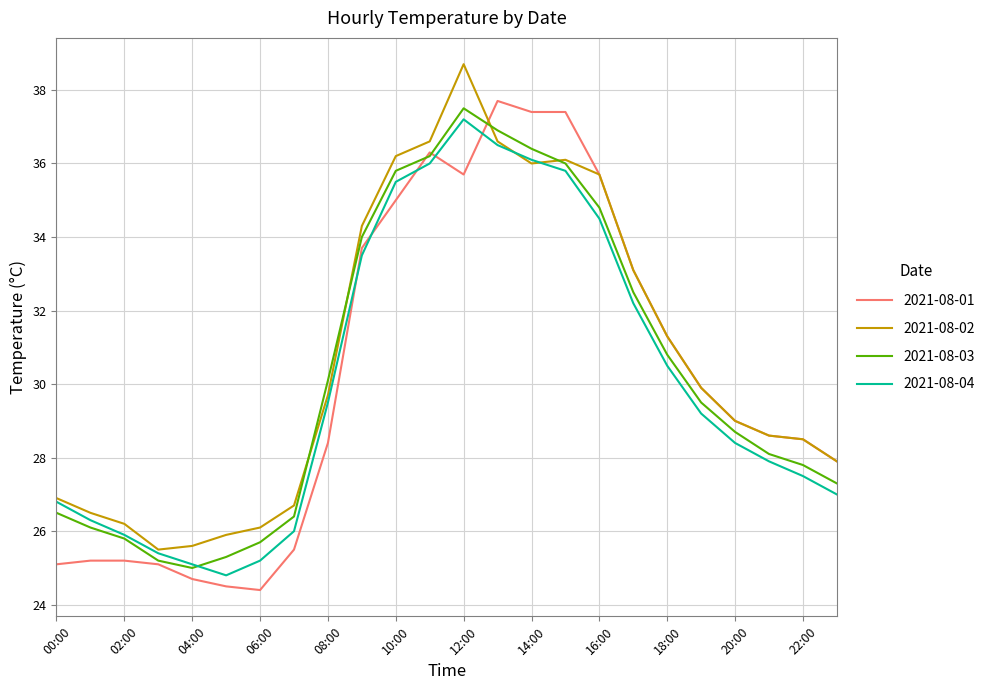

Which series ends up on top after the final intersection of 2021-08-04 and 2021-08-01?

2021-08-01